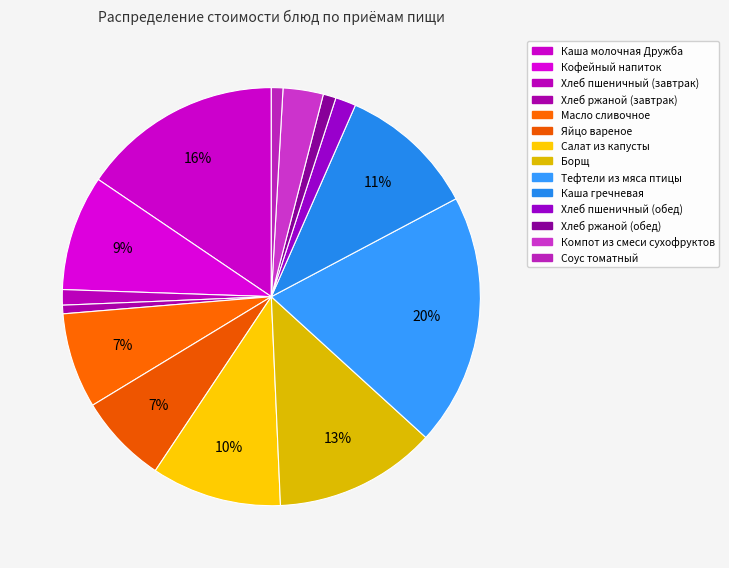

How many slices are in this pie chart?

14